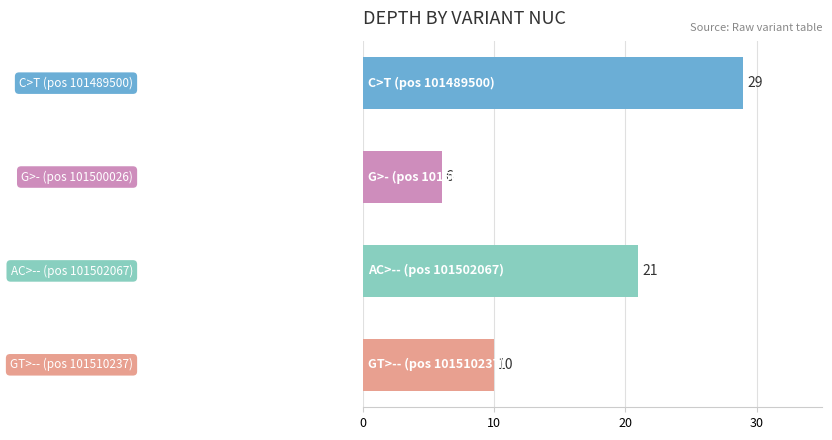

What is the maximum value shown in the chart?

29